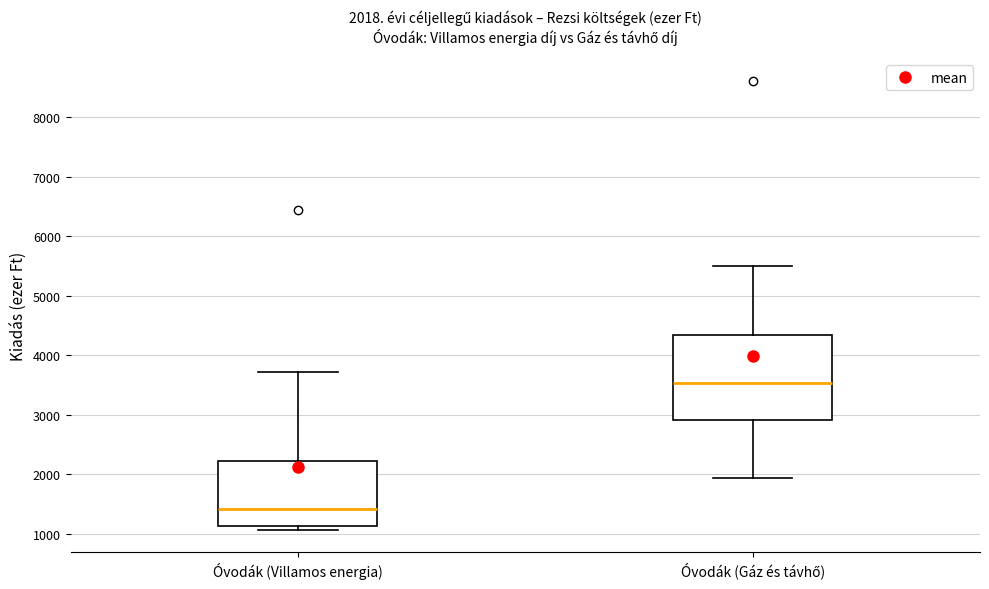

Which box has the highest median line?

Óvodák (Gáz és távhő)